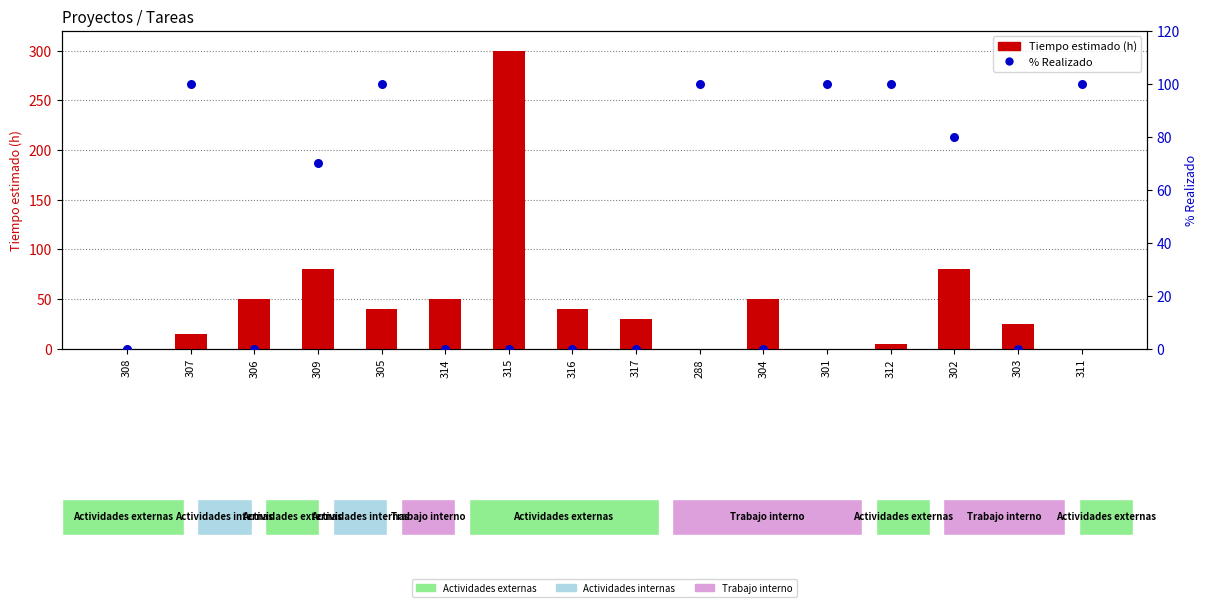

At which category is the sum across all series the highest?

315